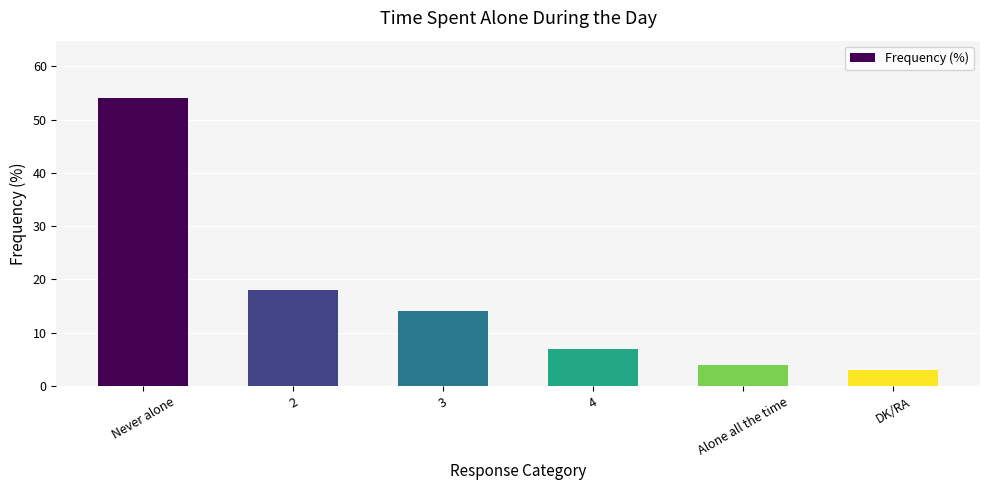

What is the greatest value displayed?

54